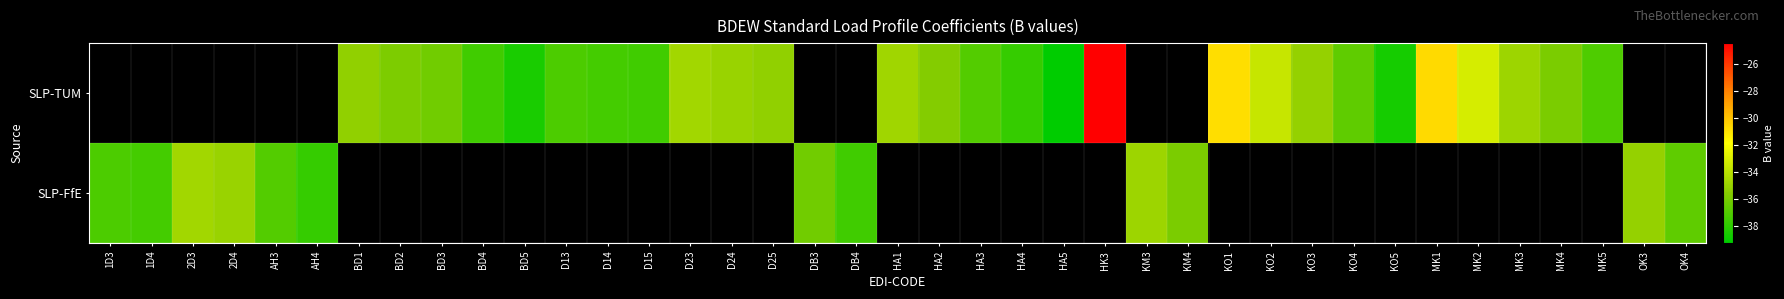

At which label does SLP-TUM first exceed -35?

D23